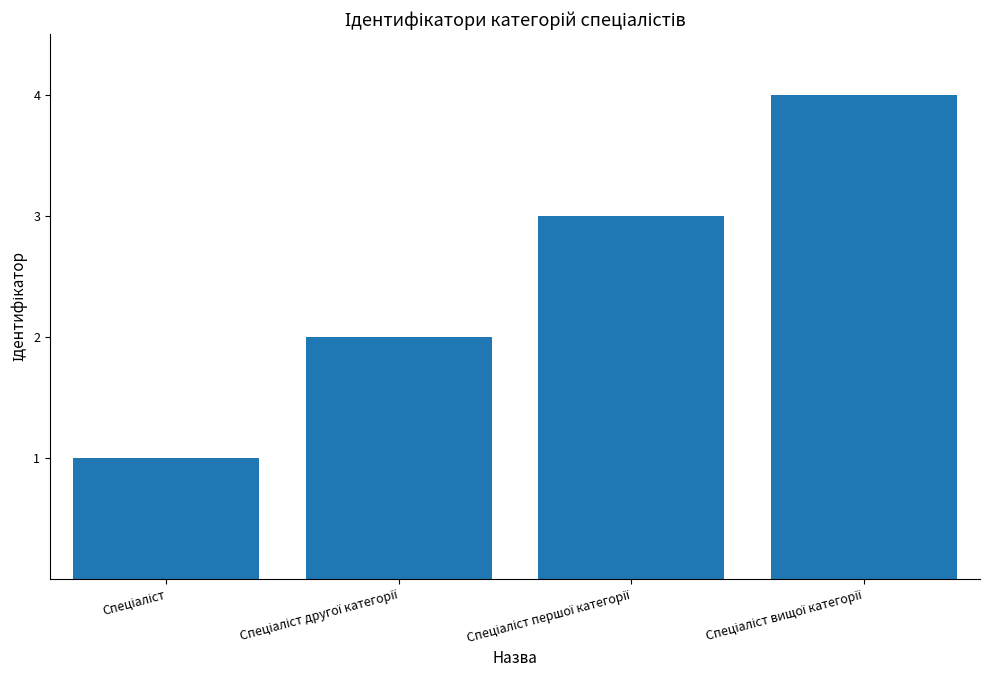

How many data points are less than 3?

2